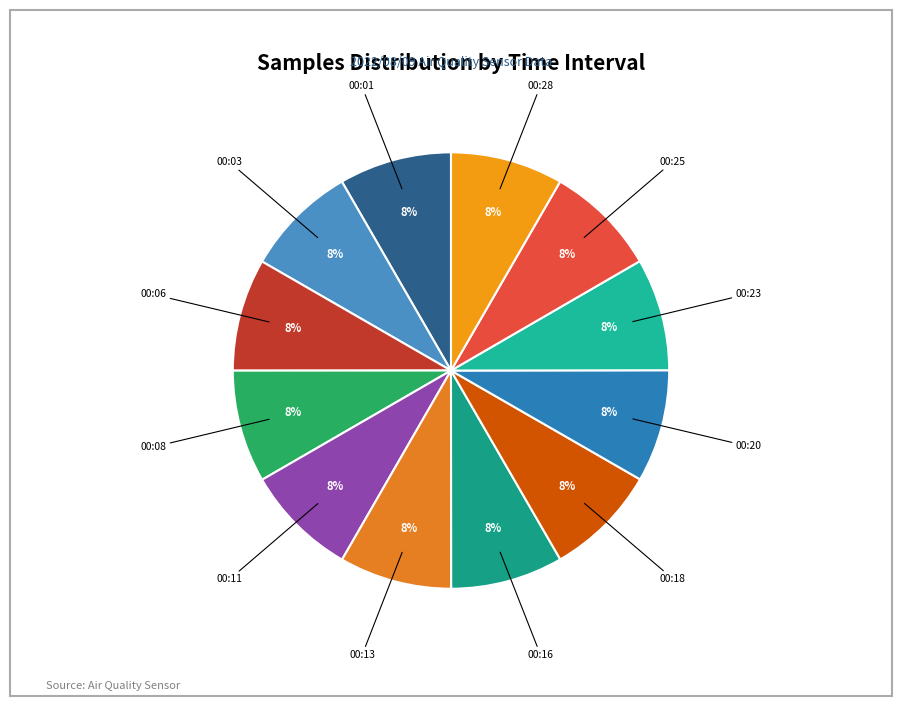

How many slices are in this pie chart?

12